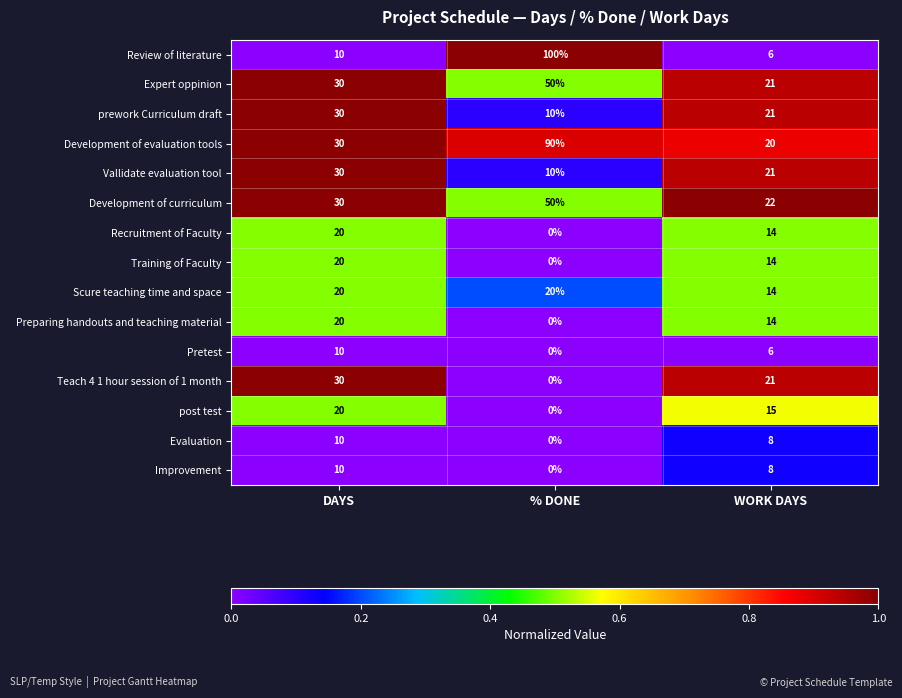

List the labels in order of Training of Faculty value, smallest first.

% DONE, WORK DAYS, DAYS